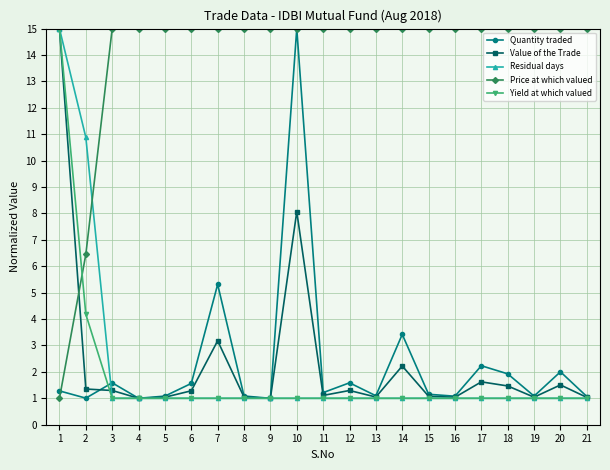

How many times do Value of the Trade and Price at which valued cross each other?

1